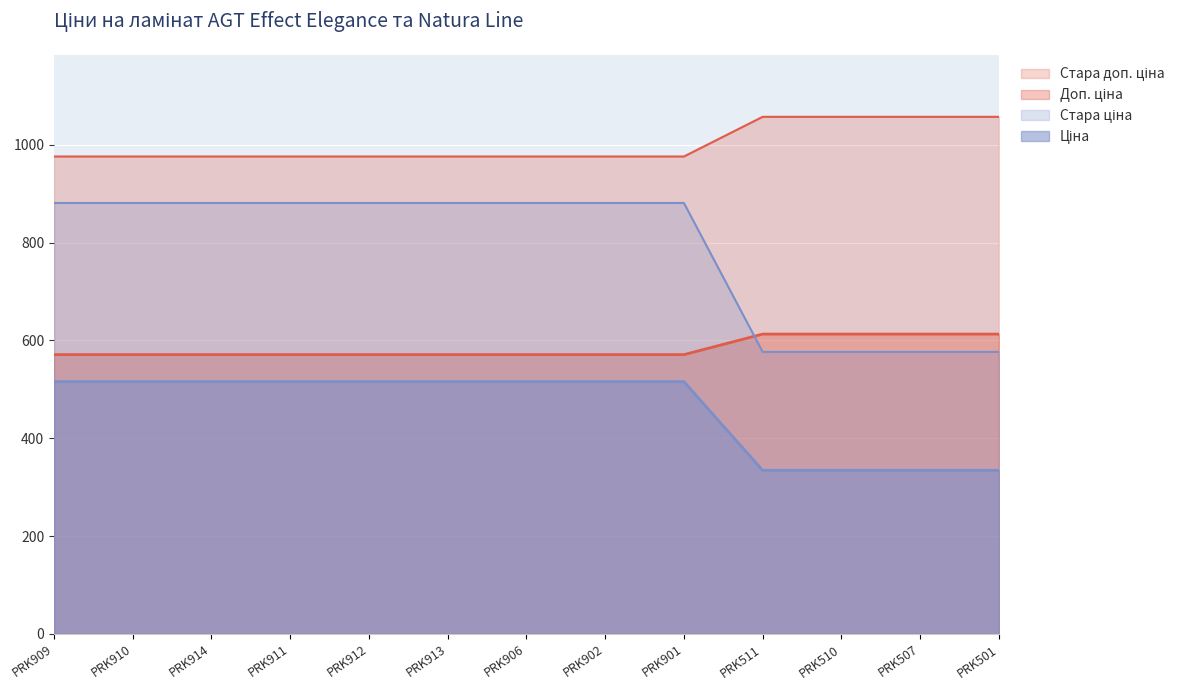

True or false: Ціна has a value of 596.5 at PRK507.

False